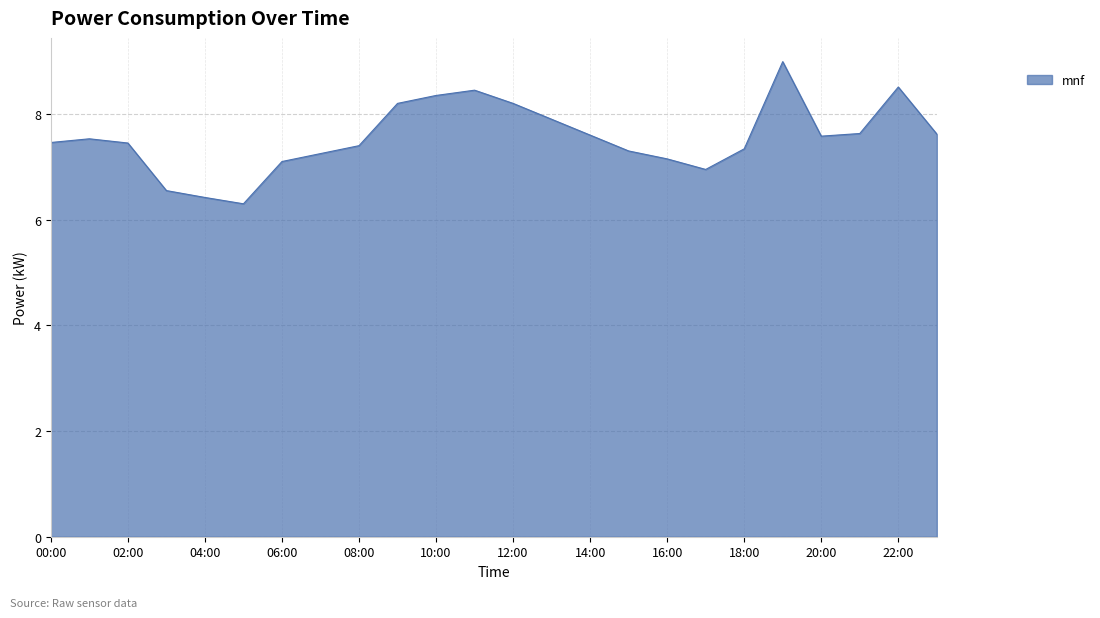

What is the difference between the maximum and minimum values?

2.7